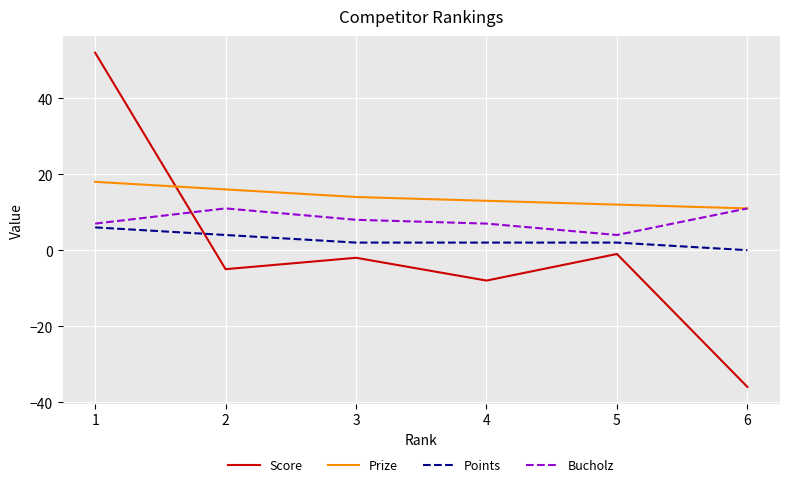

Is the value of Points at 2 greater than the value of Bucholz at 6?

No